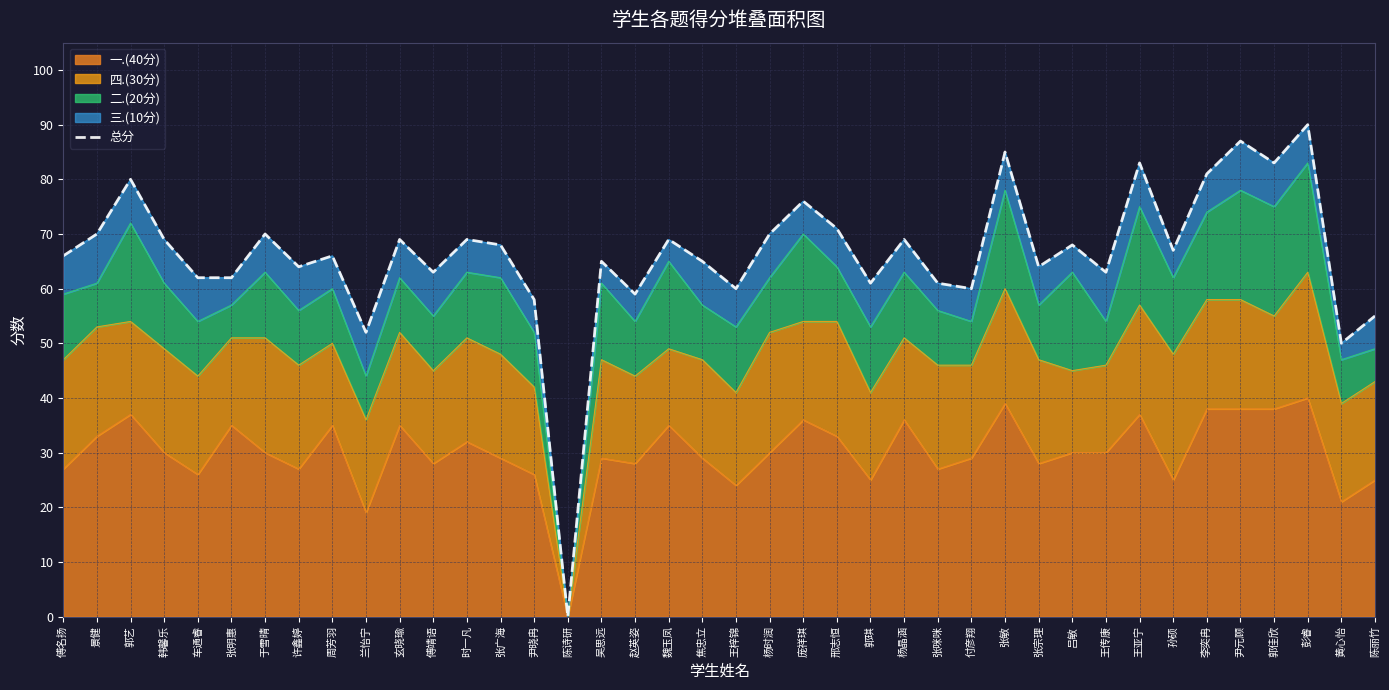

How many interior local peaks (higher than both neighbors) does the data have?

14